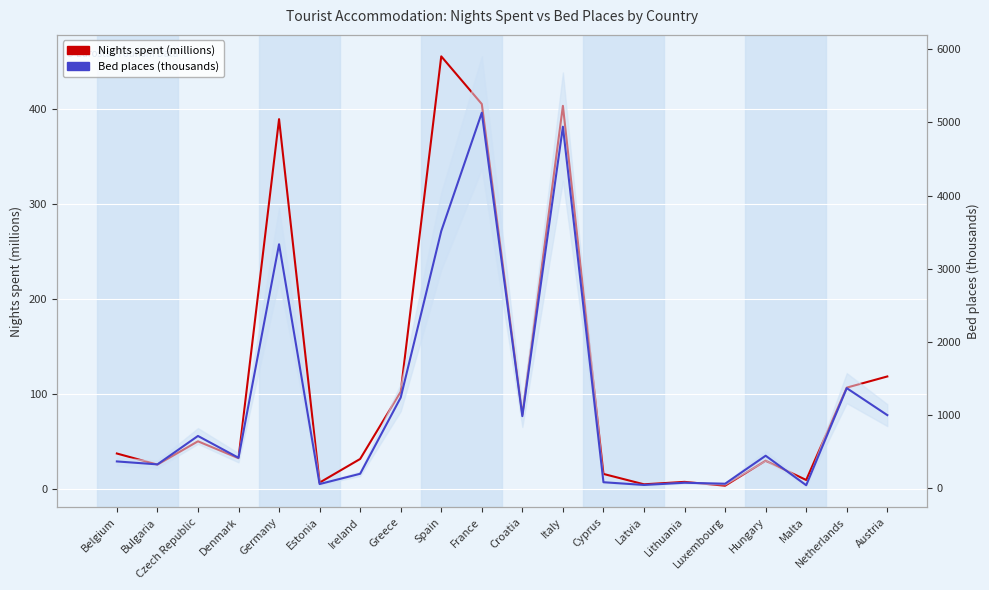

How many data points in Bed places (thousands) are less than 446?

10